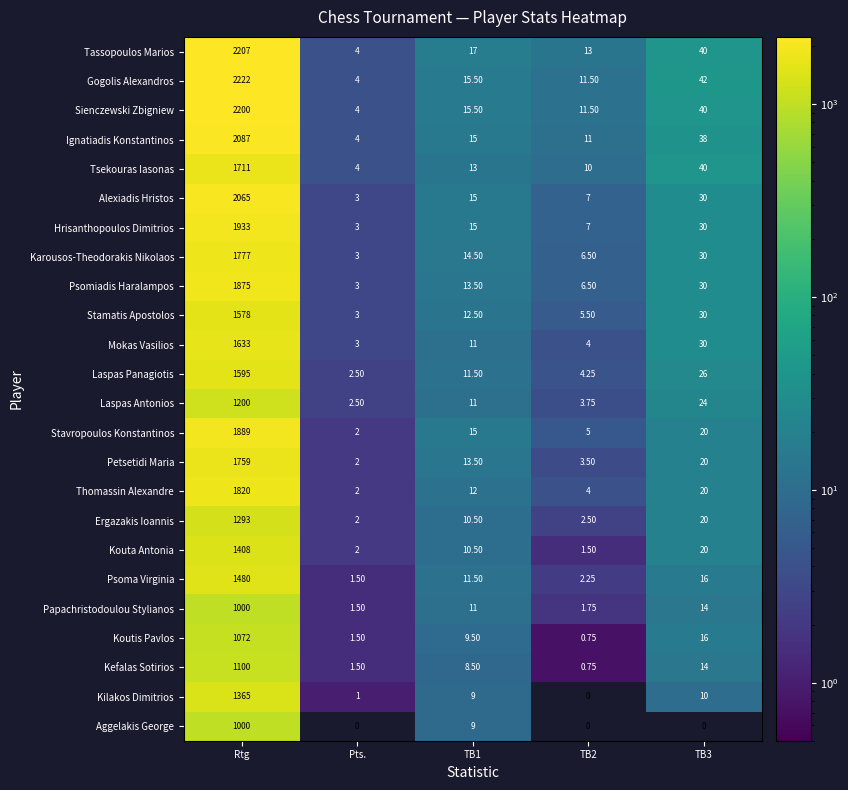

Which category has the highest value in the Ignatiadis Konstantinos series?

Rtg